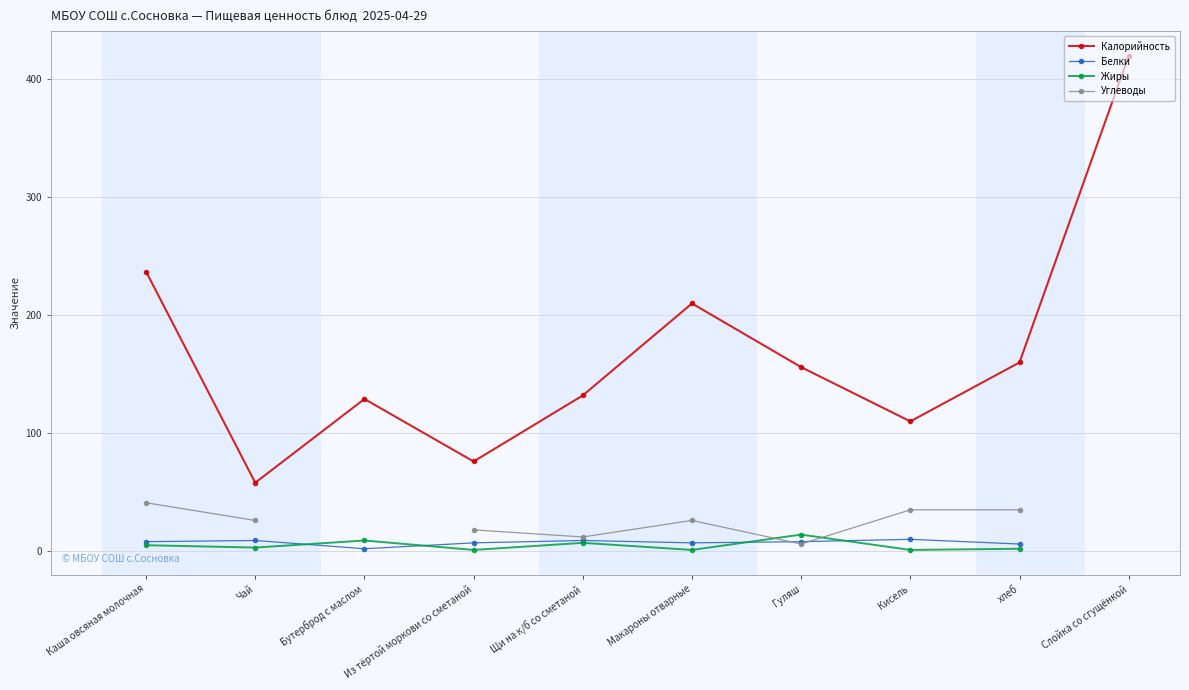

Where does the Калорийность series first go above 156?

Каша овсяная молочная